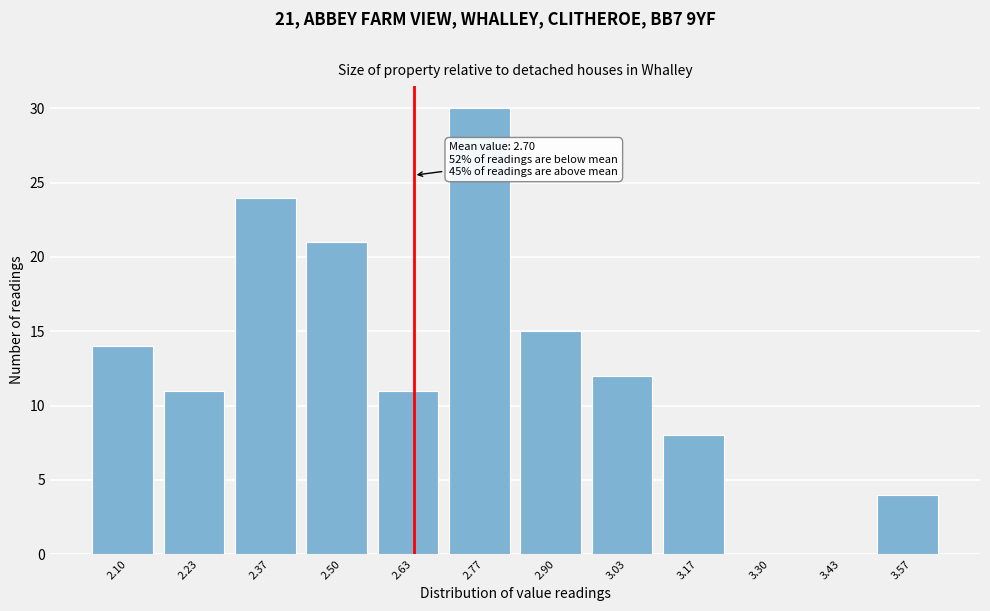

Reading left to right, extract all data points from this chart.

2.10=14	2.23=11	2.37=24	2.50=21	2.63=11	2.77=30	2.90=15	3.03=12	3.17=8	3.30=0	3.43=0	3.57=4